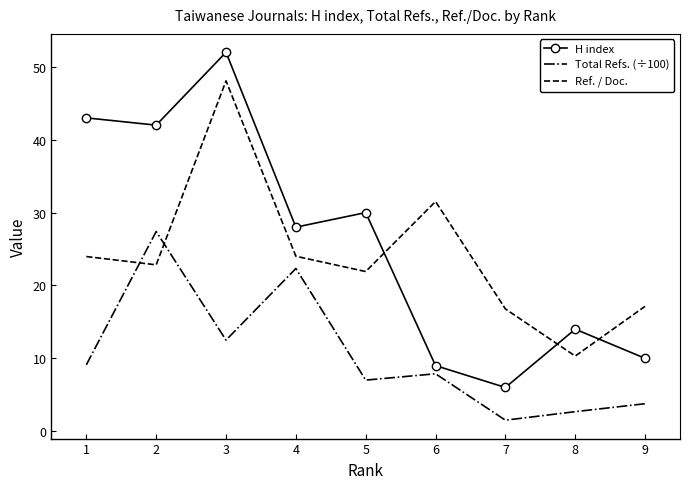

How many interior local peaks does the H index series have?

3